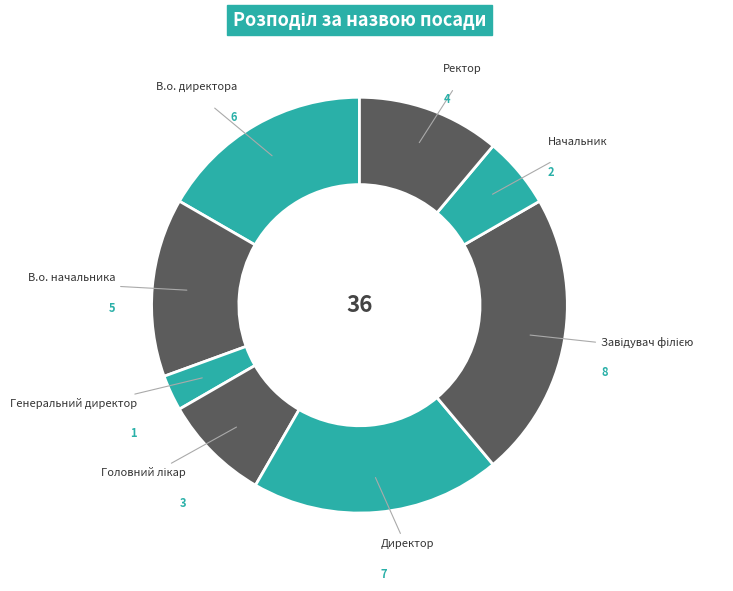

What is the smallest slice in the pie chart?

Генеральний директор